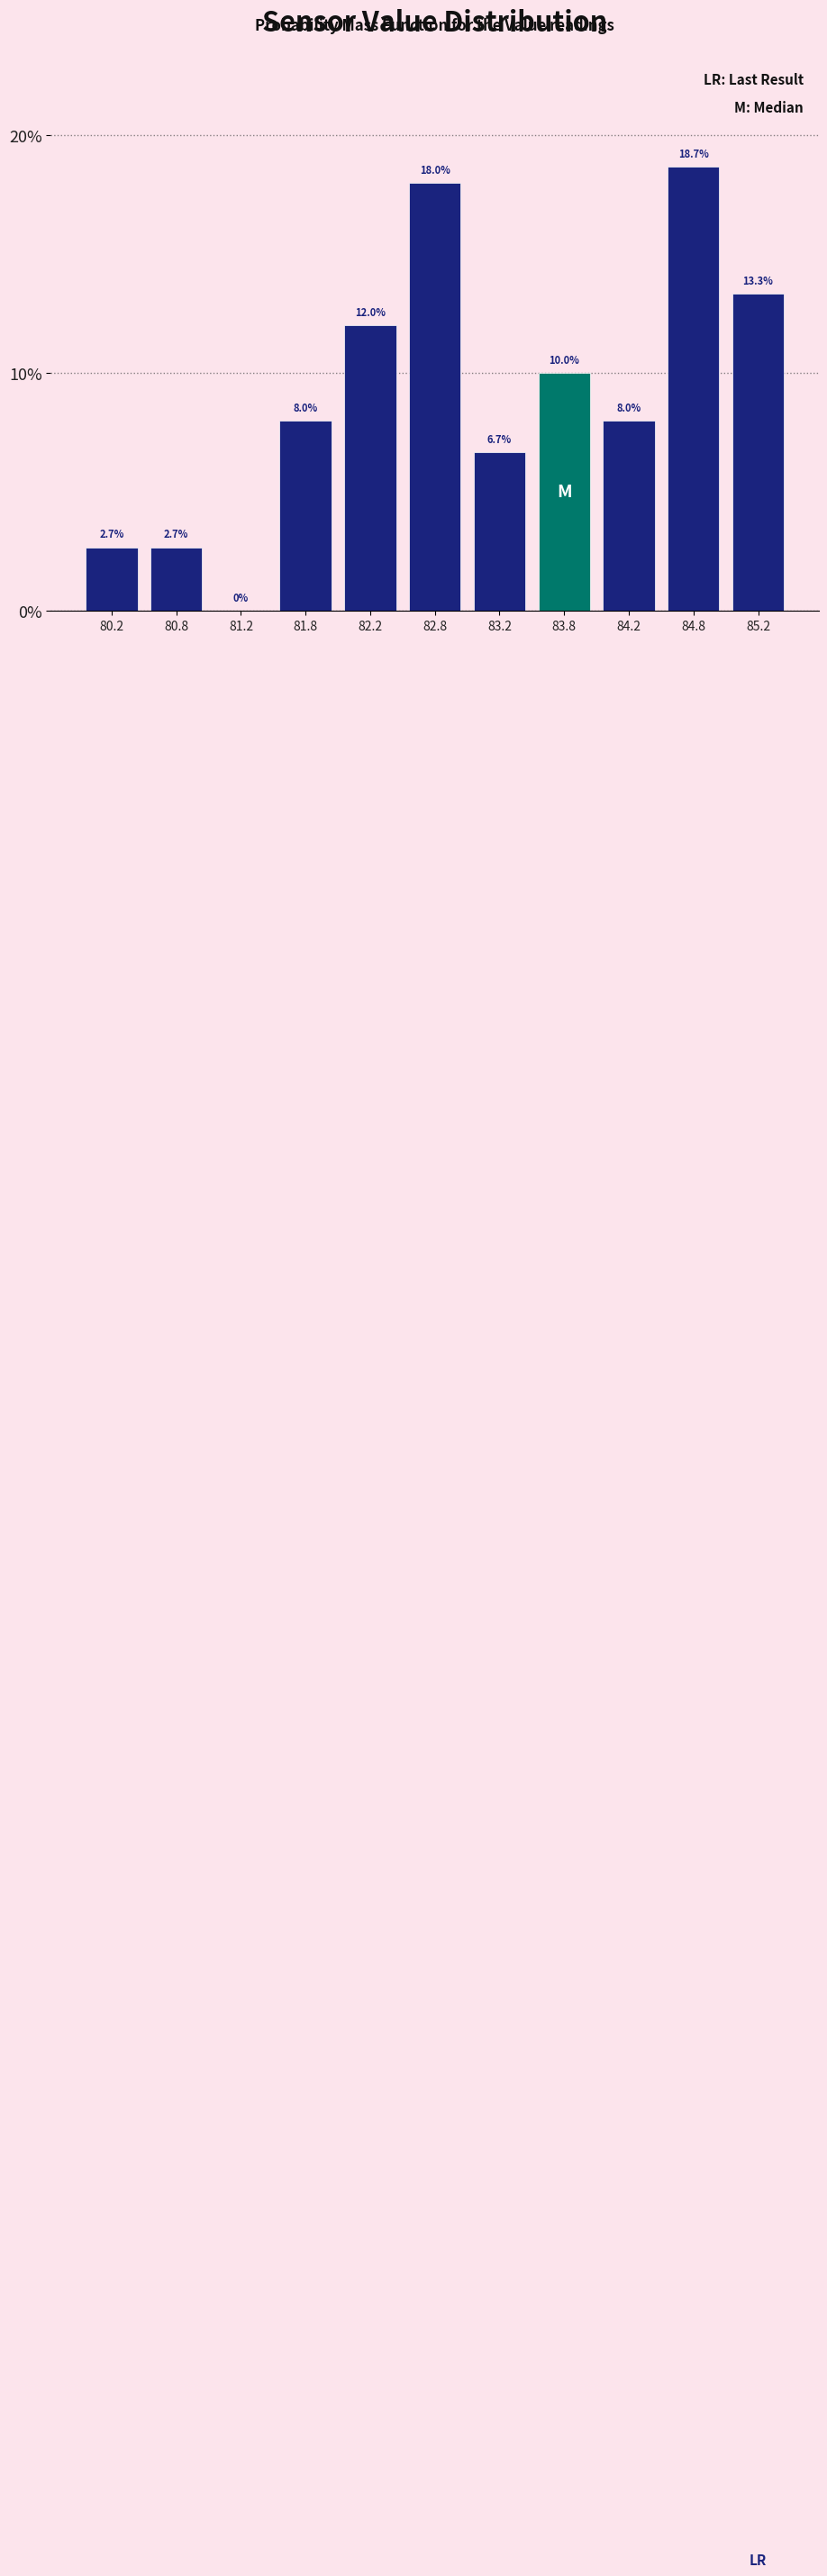

Reading left to right, list every bar in this chart as the range it spans on the x-axis followed by its height.

80.0 to 80.5: 2.7
80.5 to 81.0: 2.7
81.0 to 81.5: 0.0
81.5 to 82.0: 8.0
82.0 to 82.5: 12.0
82.5 to 83.0: 18.0
83.0 to 83.5: 6.7
83.5 to 84.0: 10.0
84.0 to 84.5: 8.0
84.5 to 85.0: 18.7
85.0 to 85.5: 13.3